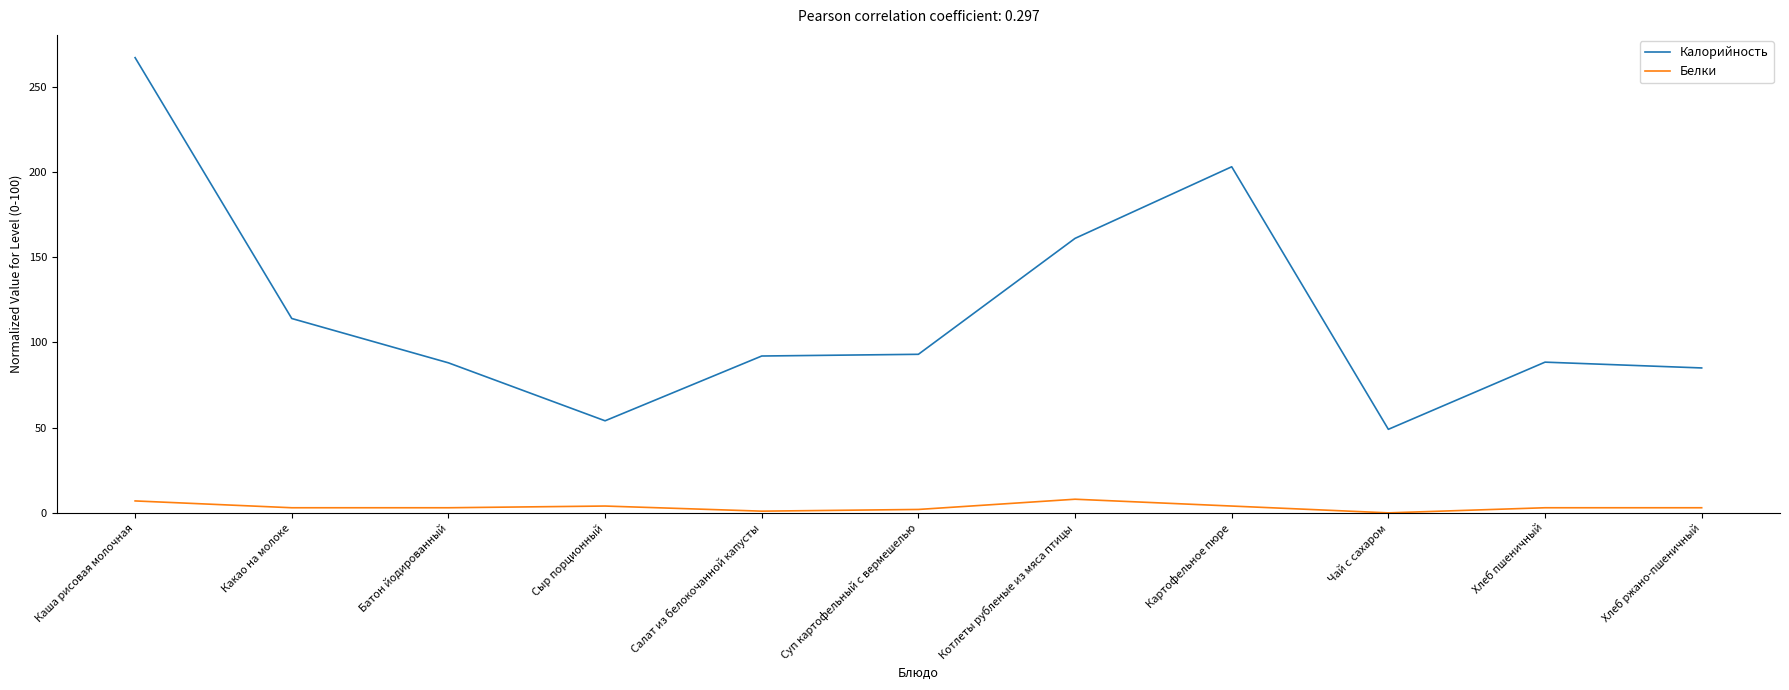

What is the difference between the maximum and minimum values in the Белки series?

8.0